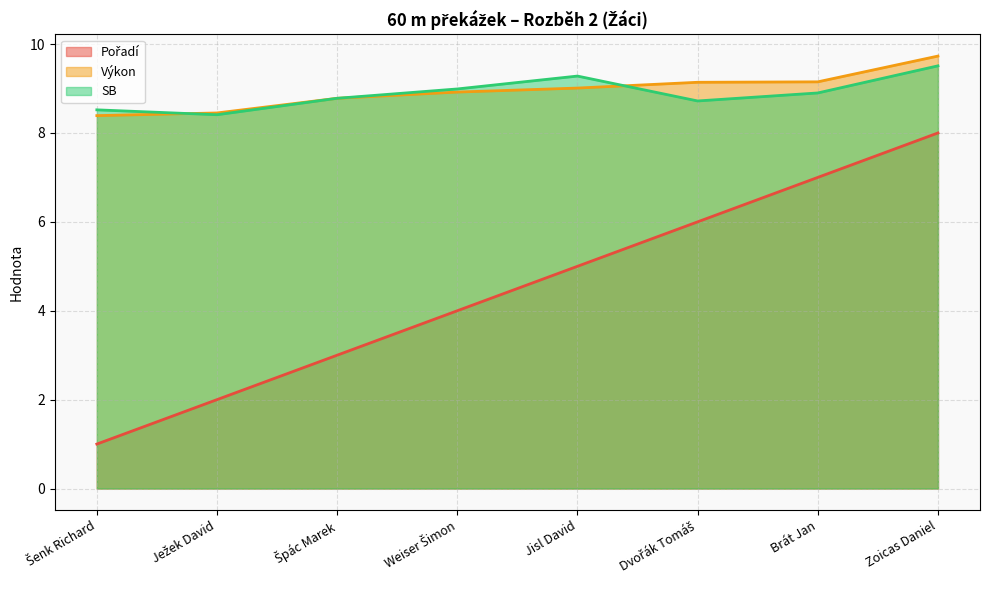

What is the label of the 7th point from the right?

Ježek David